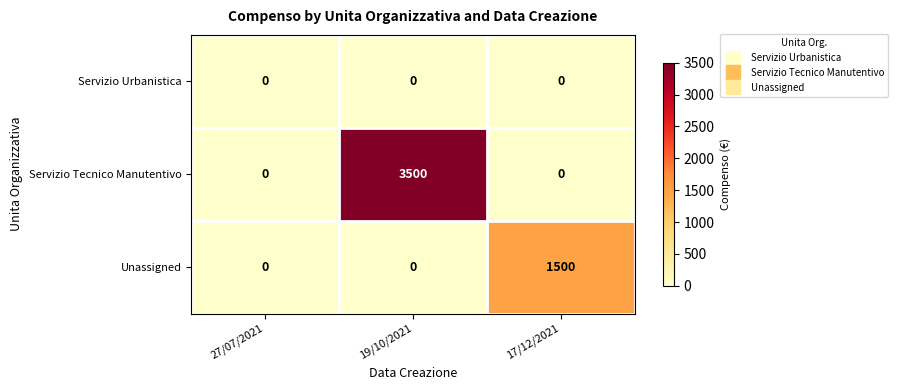

What is the sum of the Unassigned values at 27/07/2021 and 17/12/2021?

1500